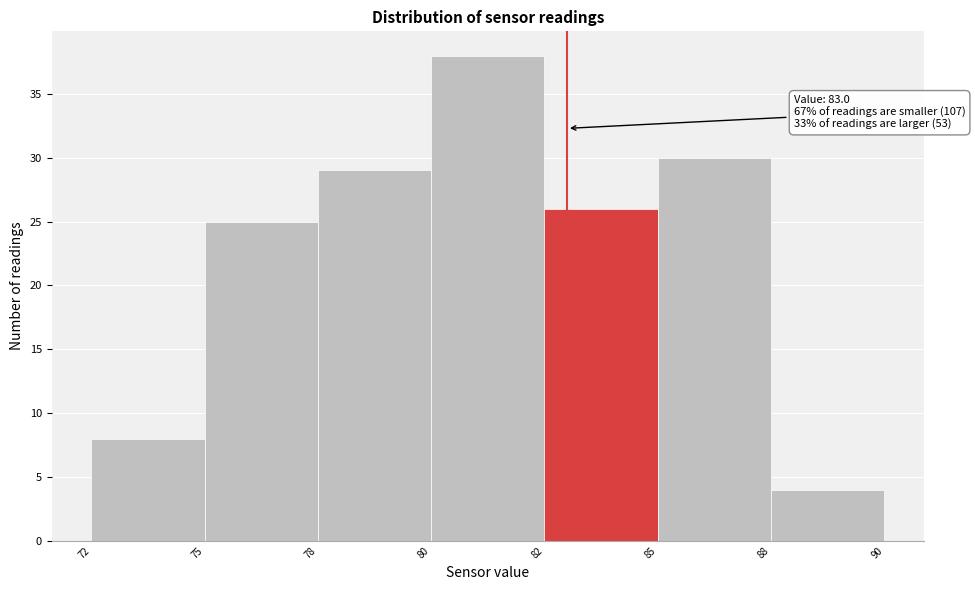

Reading left to right, list all the values displayed in this chart.

72=8	75=25	78=29	80=38	82=26	85=30	88=4